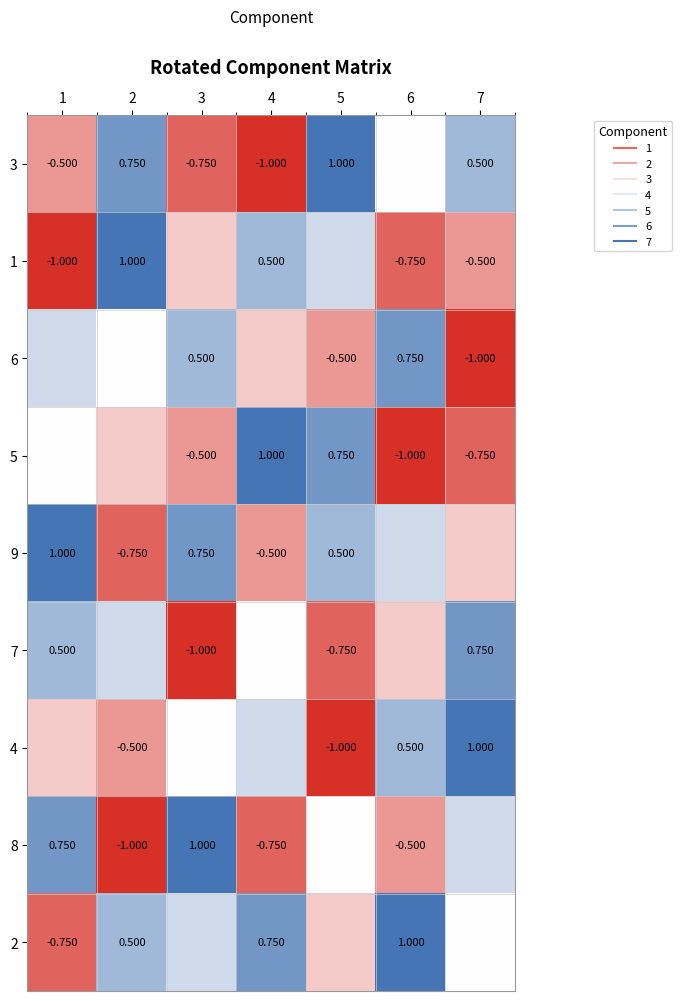

Which category has the lowest value across all series?

4